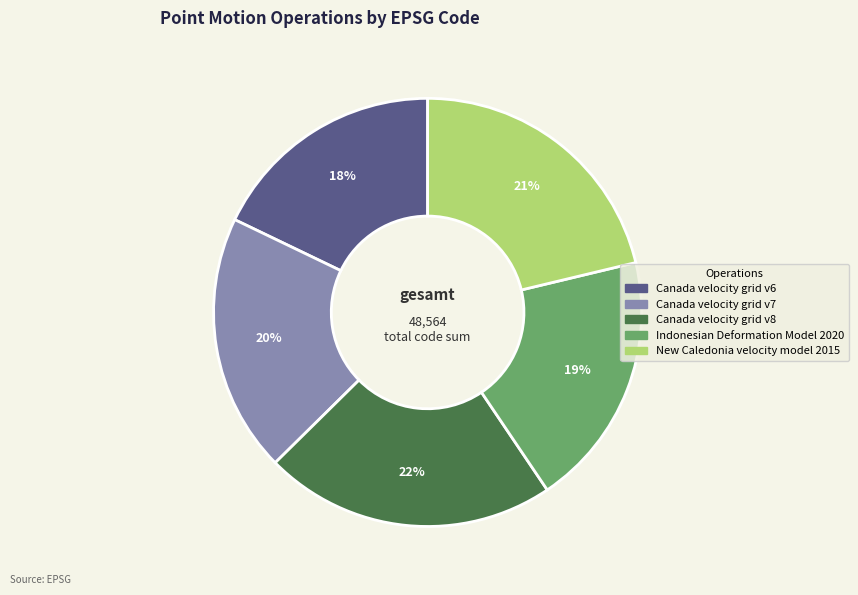

True or false: Canada velocity grid v7 accounts for 27% of the total.

False